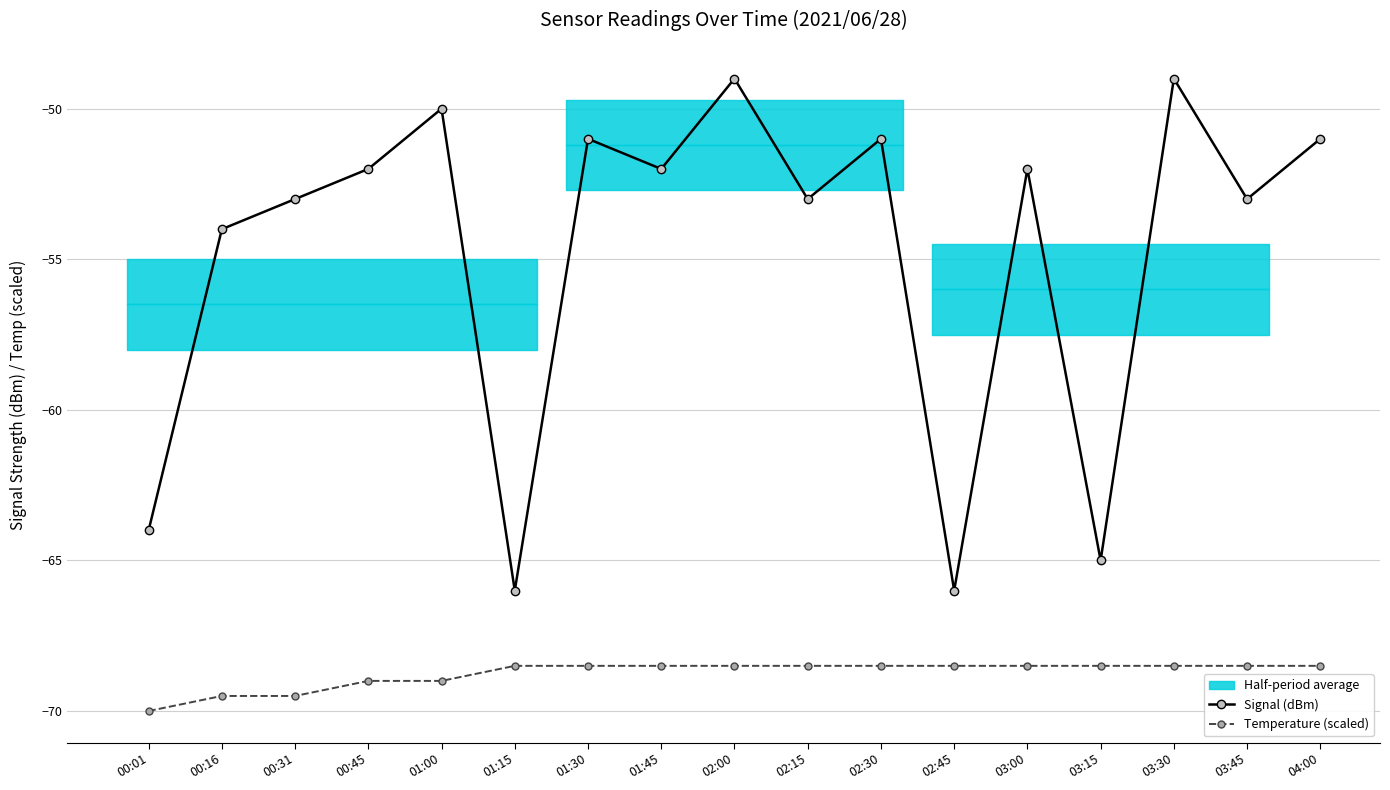

Is the value of Temperature (scaled) at 02:30 greater than the value of Signal (dBm) at 01:45?

No